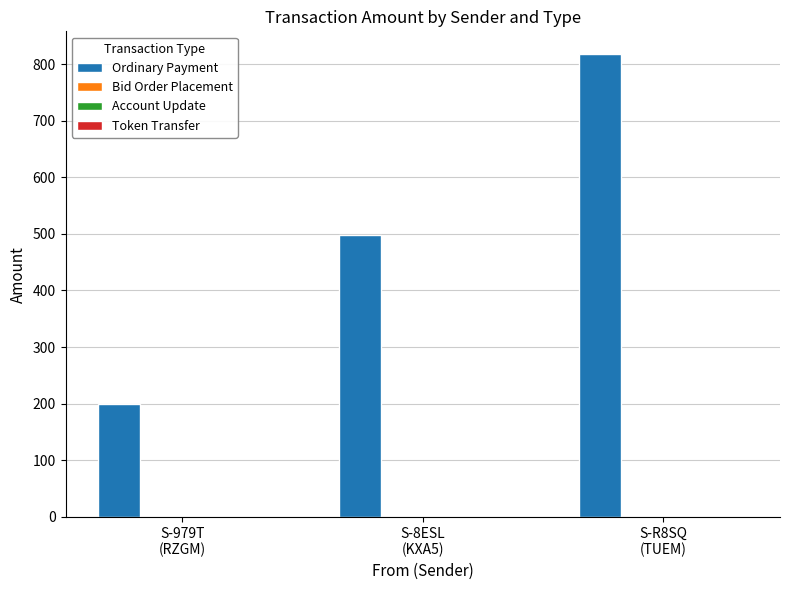

Reading left to right, extract all data points from this chart.

200.0	498.0	817.0